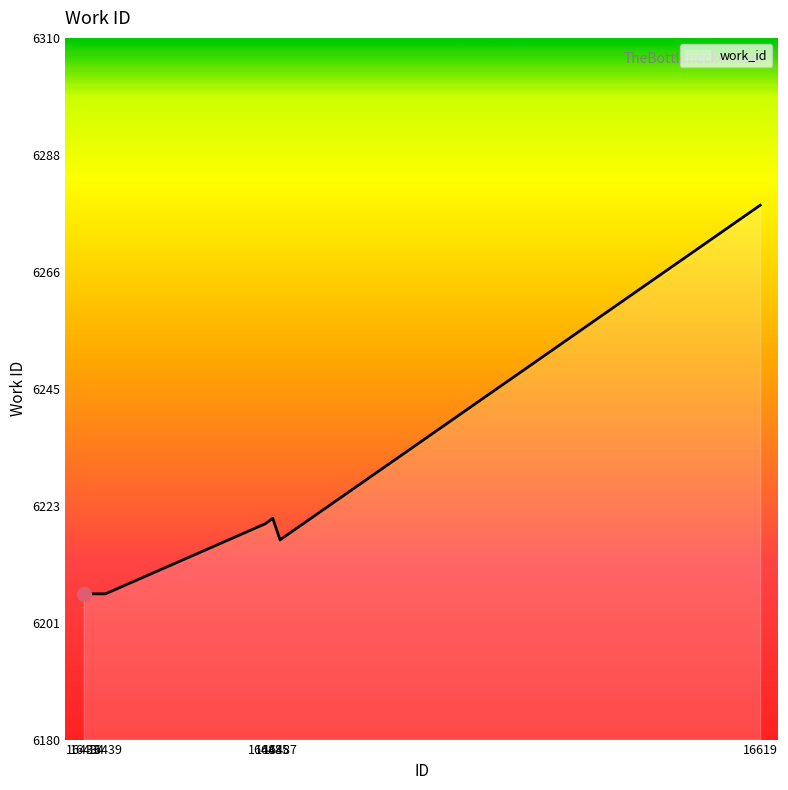

What is the average value?

6223